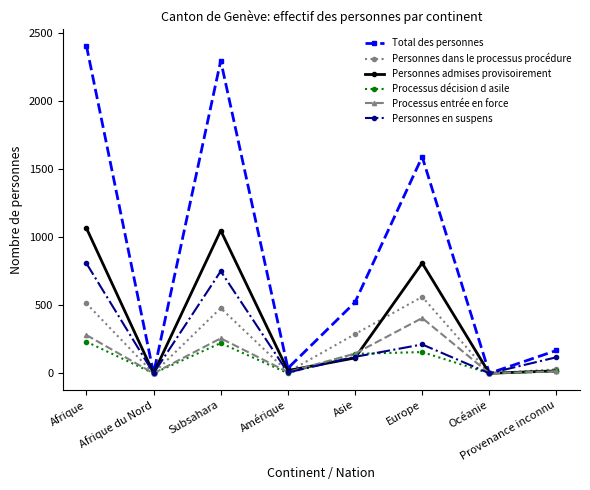

List the series in order of their peak value, highest first.

Total des personnes, Personnes admises provisoirement, Personnes en suspens, Personnes dans le processus procédure, Processus entrée en force, Processus décision d asile